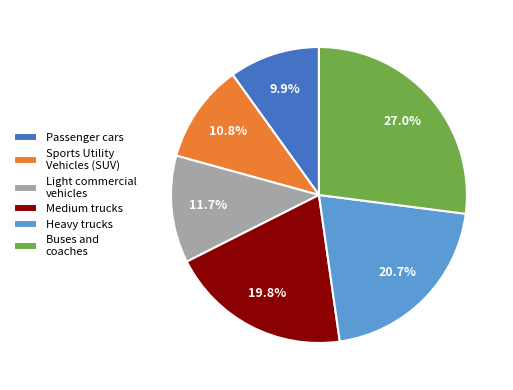

What is the smallest slice in the pie chart?

Passenger cars